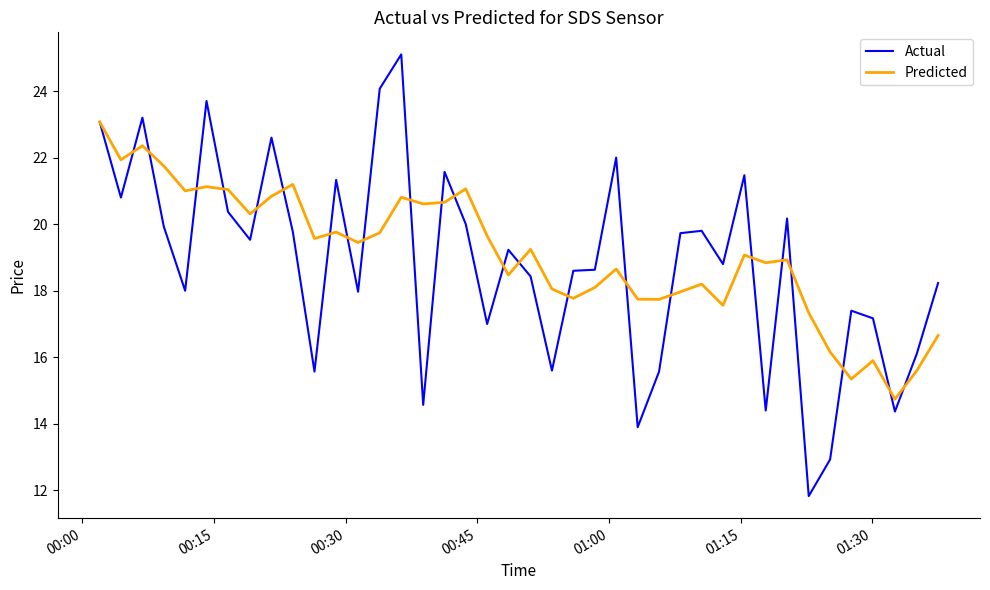

Which series ends up on top after the final intersection of Actual and Predicted?

Actual